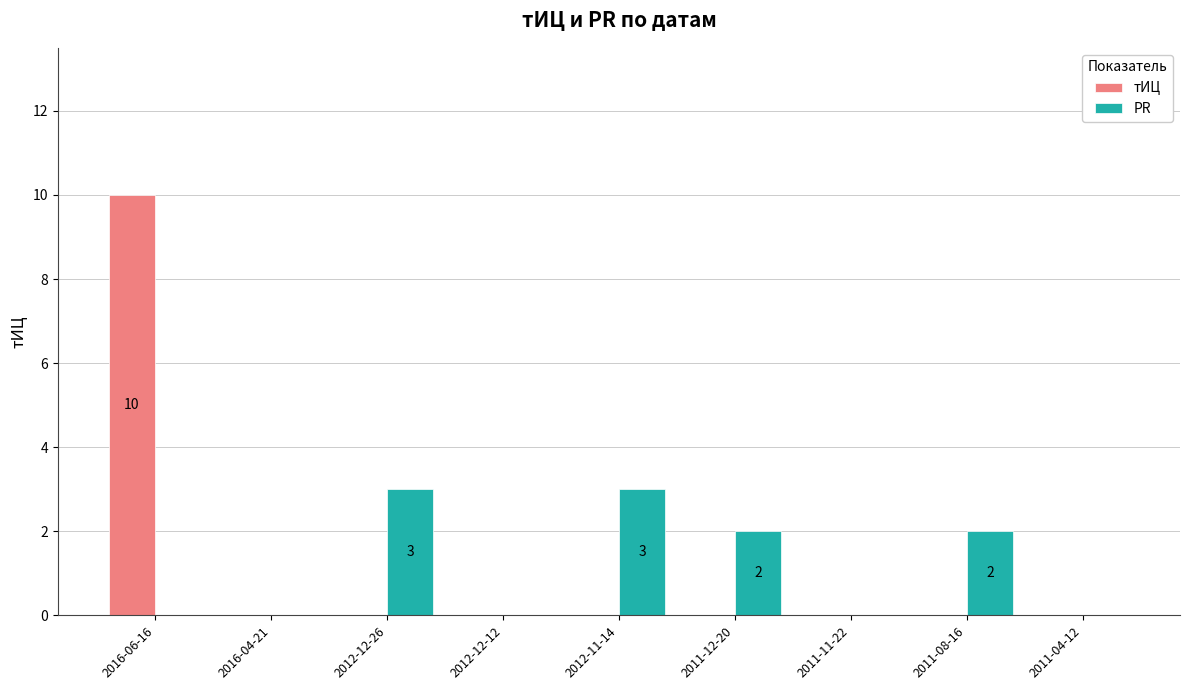

Count the тИЦ values in the range 0 to 1.

8